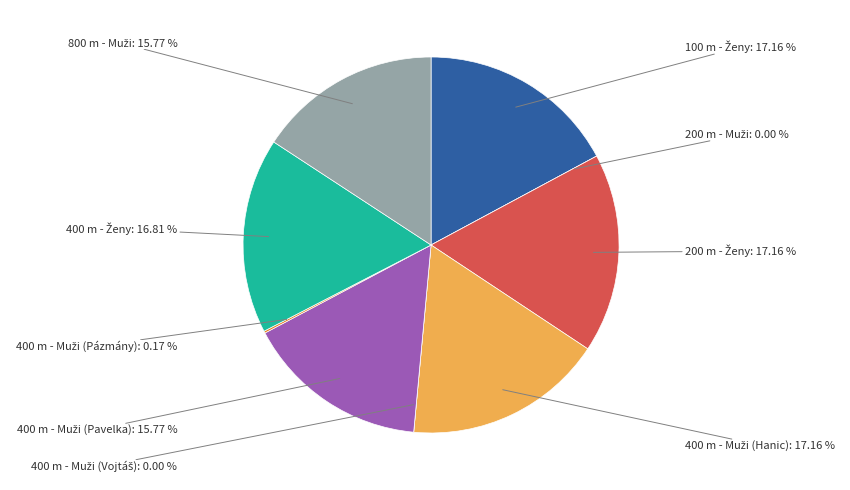

True or false: 800 m - Muži accounts for 31% of the total.

False